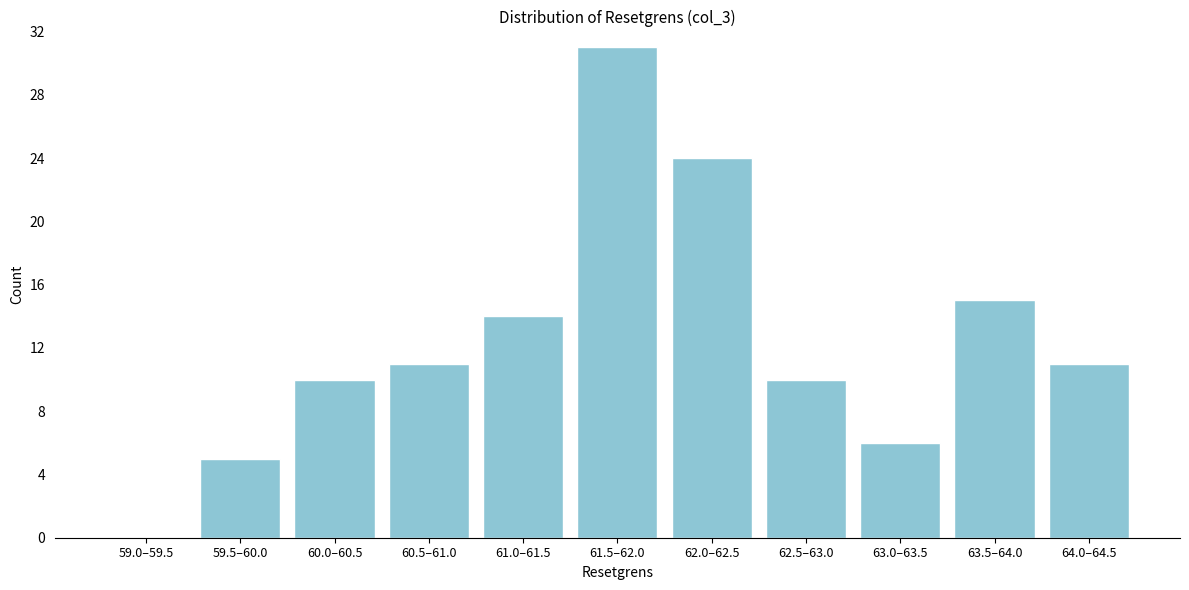

Reading left to right, extract all data points from this chart.

59.0–59.5=0	59.5–60.0=5	60.0–60.5=10	60.5–61.0=11	61.0–61.5=14	61.5–62.0=31	62.0–62.5=24	62.5–63.0=10	63.0–63.5=6	63.5–64.0=15	64.0–64.5=11